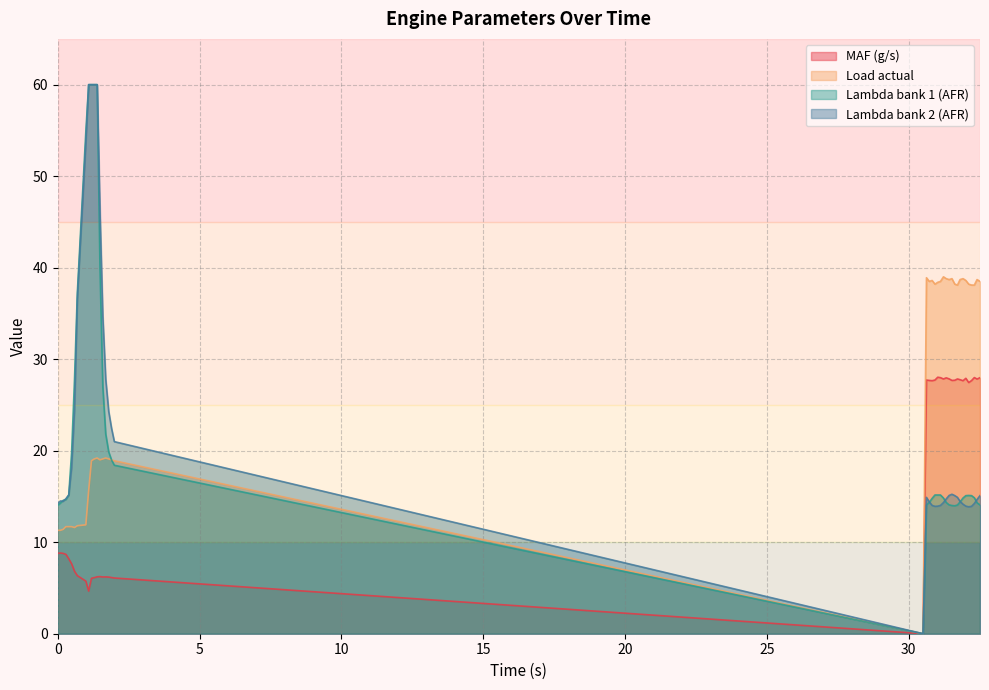

What is the difference between the Load actual values at 20 and 32?

27.0